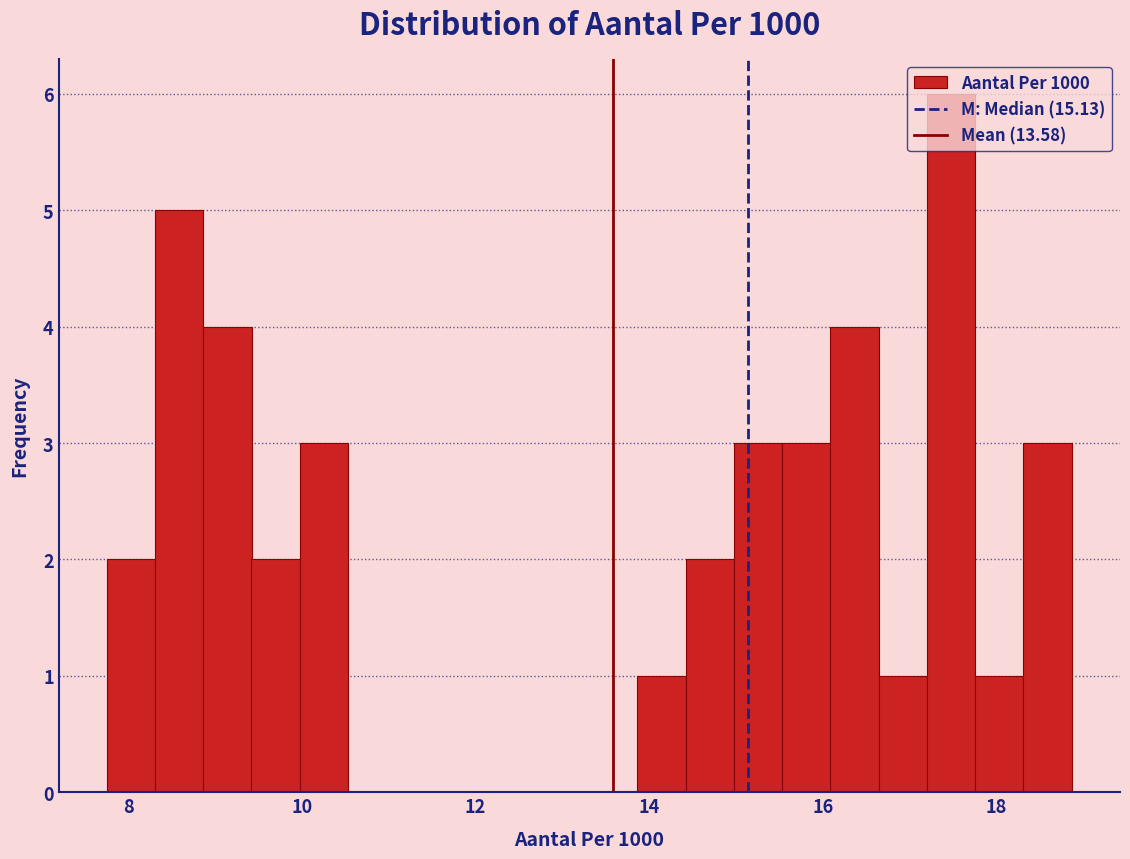

Around what value on the x-axis is the tallest bar? Give the approximate position of its centre, as read against the axis.

17.4